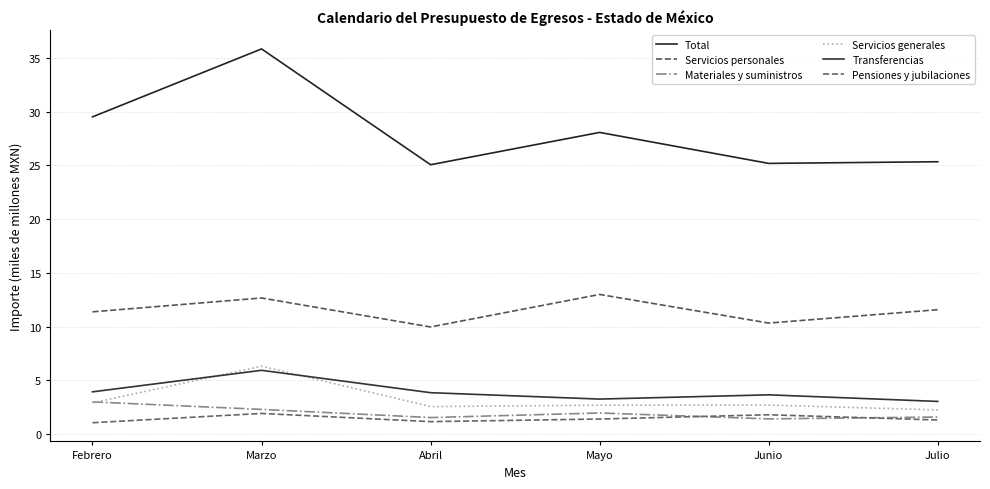

True or false: Total has more than 1 interior local peaks.

True